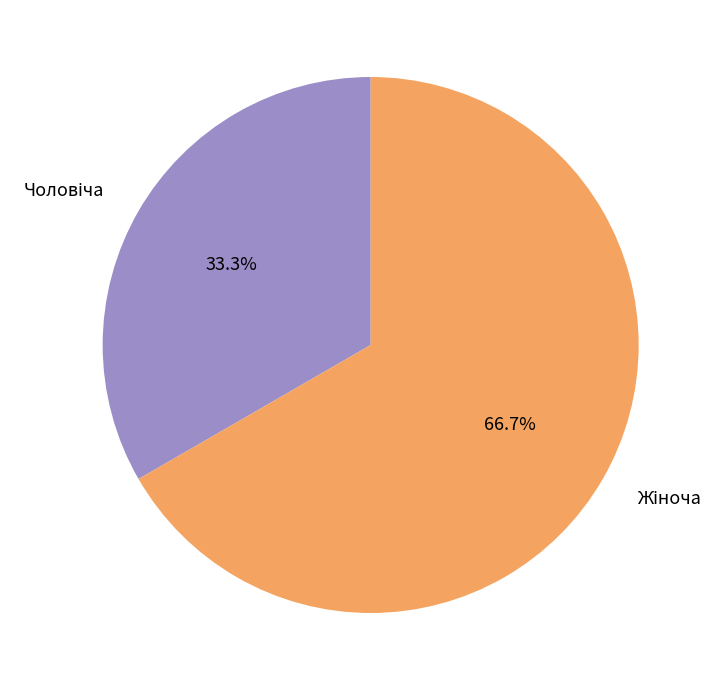

Is there a majority slice in this chart?

Yes